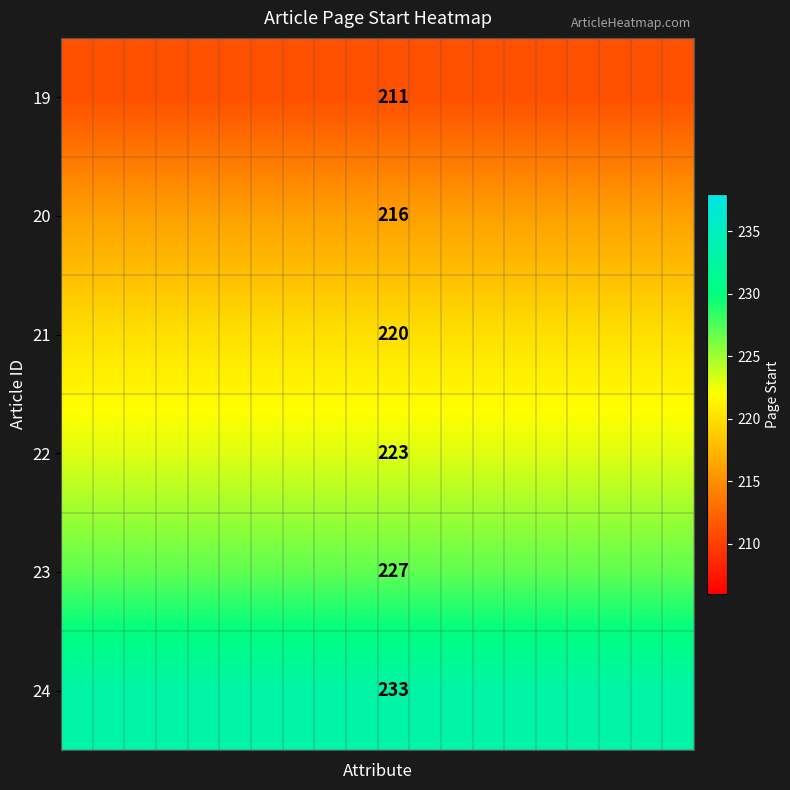

Rank the series by their maximum value, from highest to lowest.

24, 23, 22, 21, 20, 19